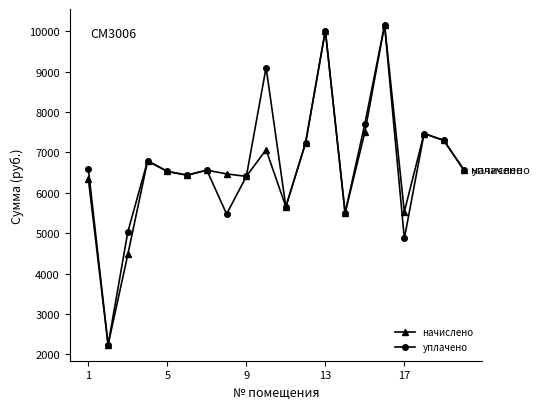

True or false: уплачено has more than 0 interior local peaks.

True